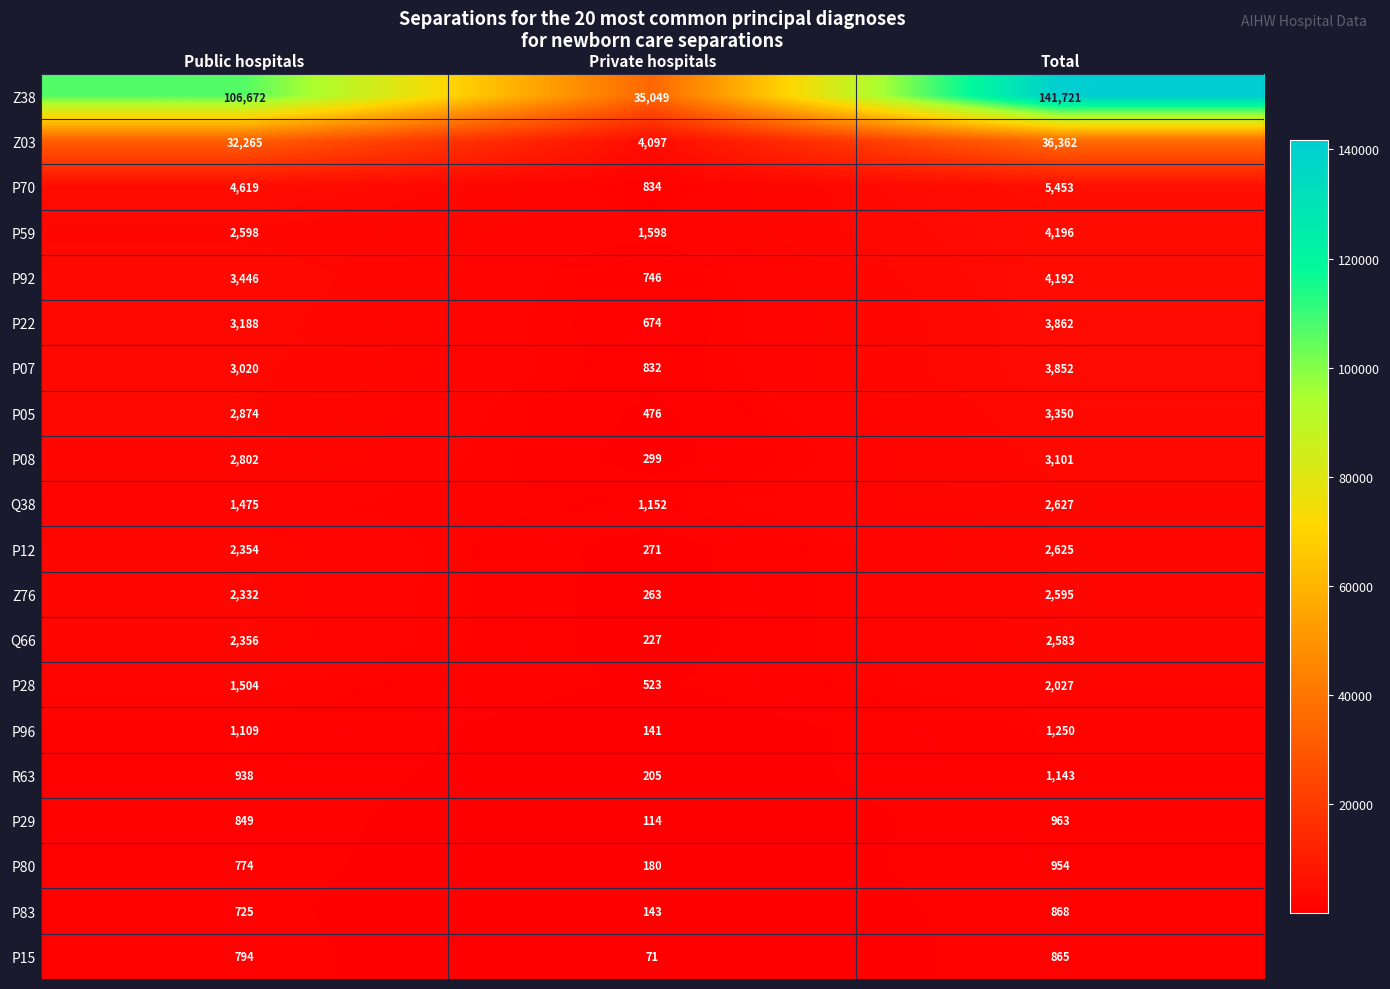

At which label is Z03 closest to 20229?

Public hospitals